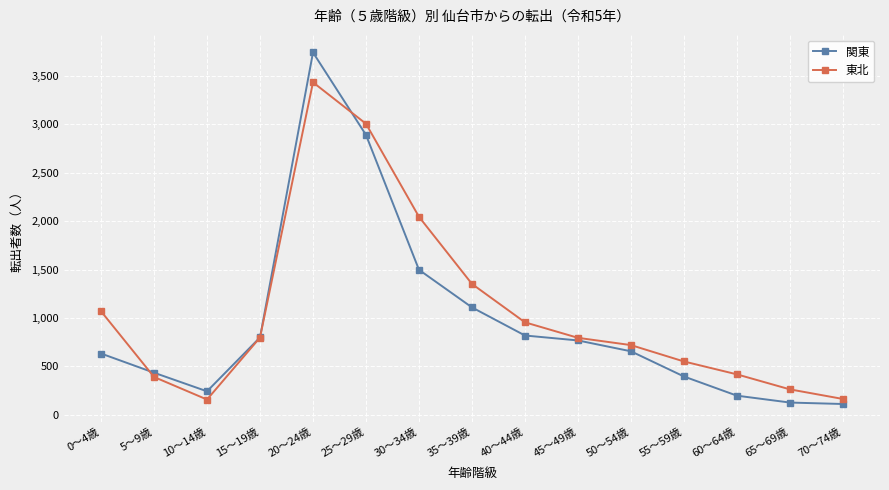

Is the value of 関東 at 70～74歳 greater than the value of 東北 at 70～74歳?

No